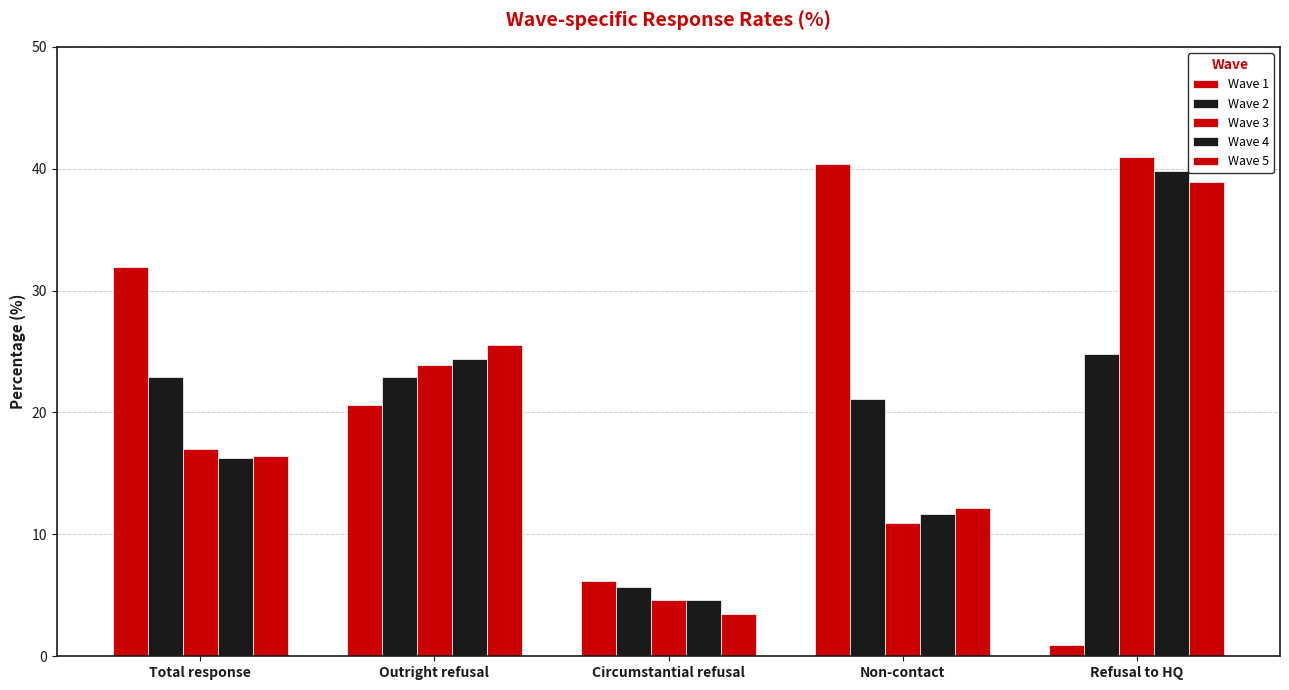

How many bars are there in total?

25